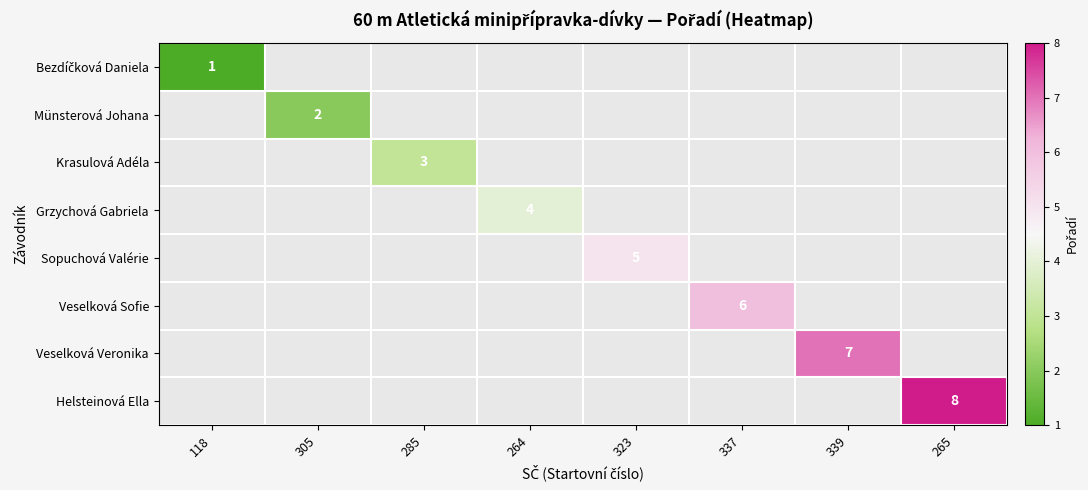

The value of Sopuchová Valérie at 323 is 5. True or false?

True